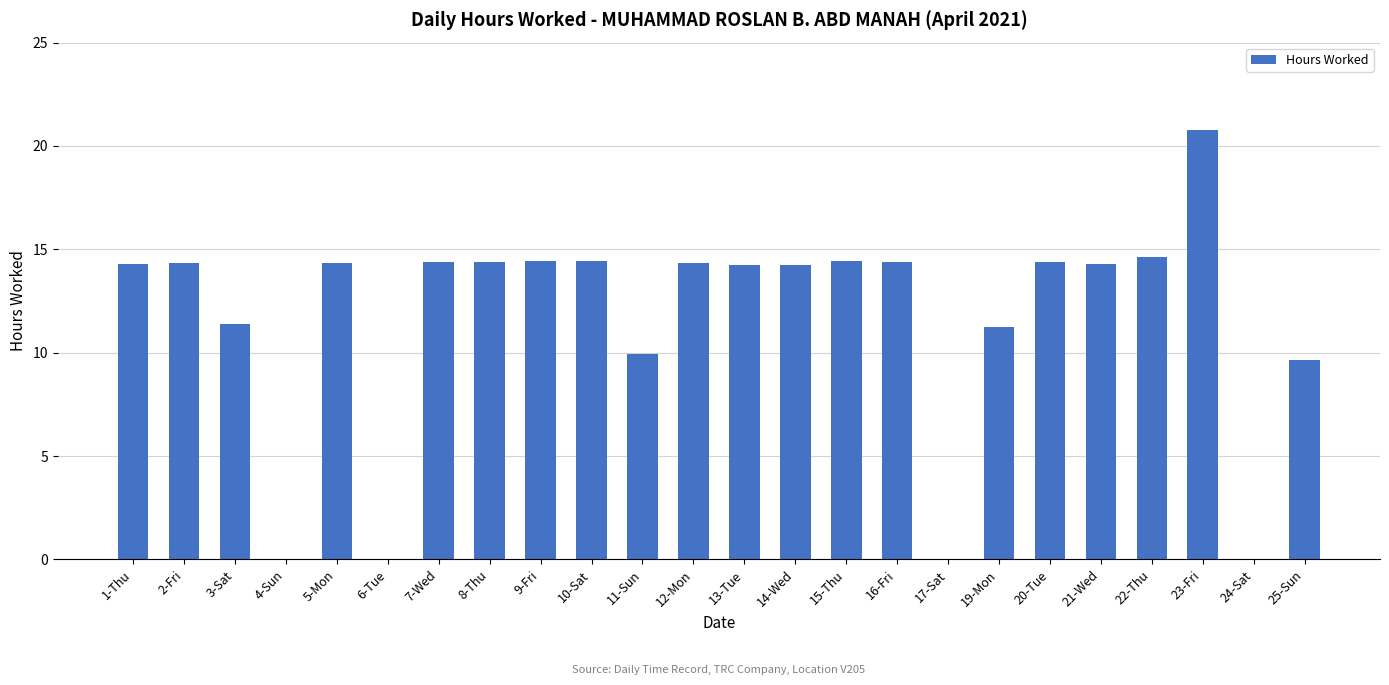

Approximately how many times larger is the value at 1-Thu compared to 13-Tue?

1.0